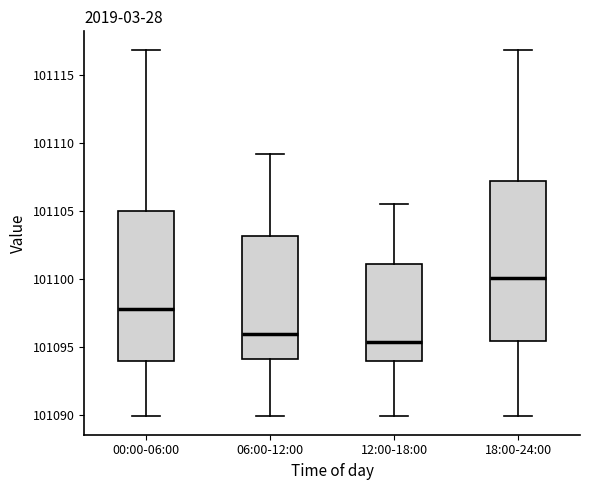

Where does the median line of the box for 06:00-12:00 sit on the y-axis? The values are not printed on the chart, so give them approximately, as read against the axis.

101096.0